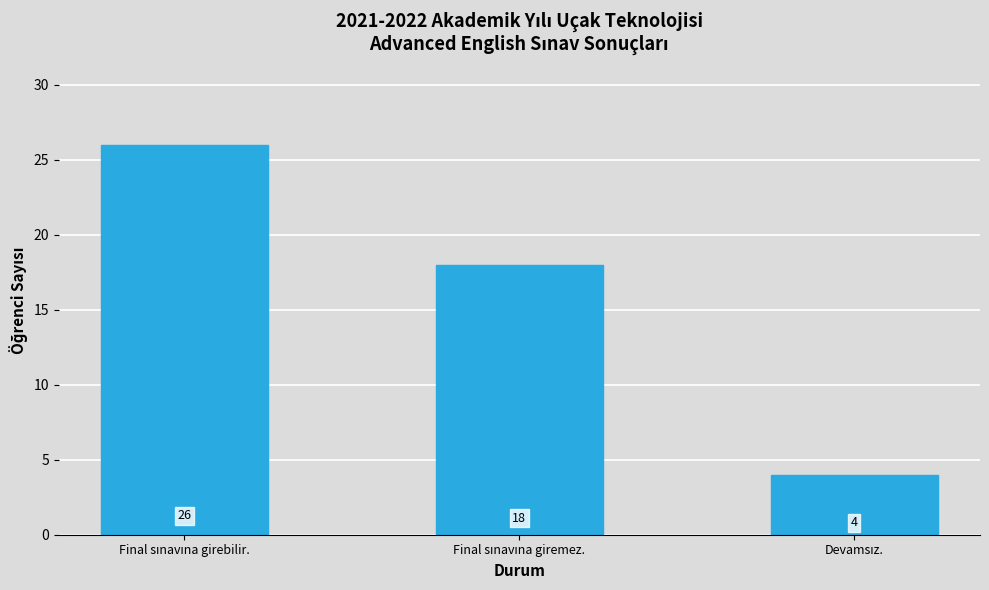

Reading left to right, extract all data points from this chart.

26	18	4